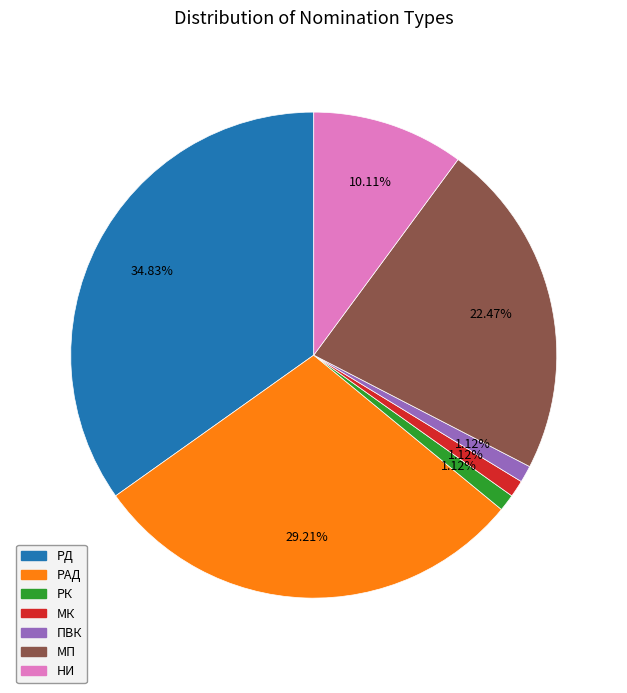

Is it true that МК is 1% of the pie?

True